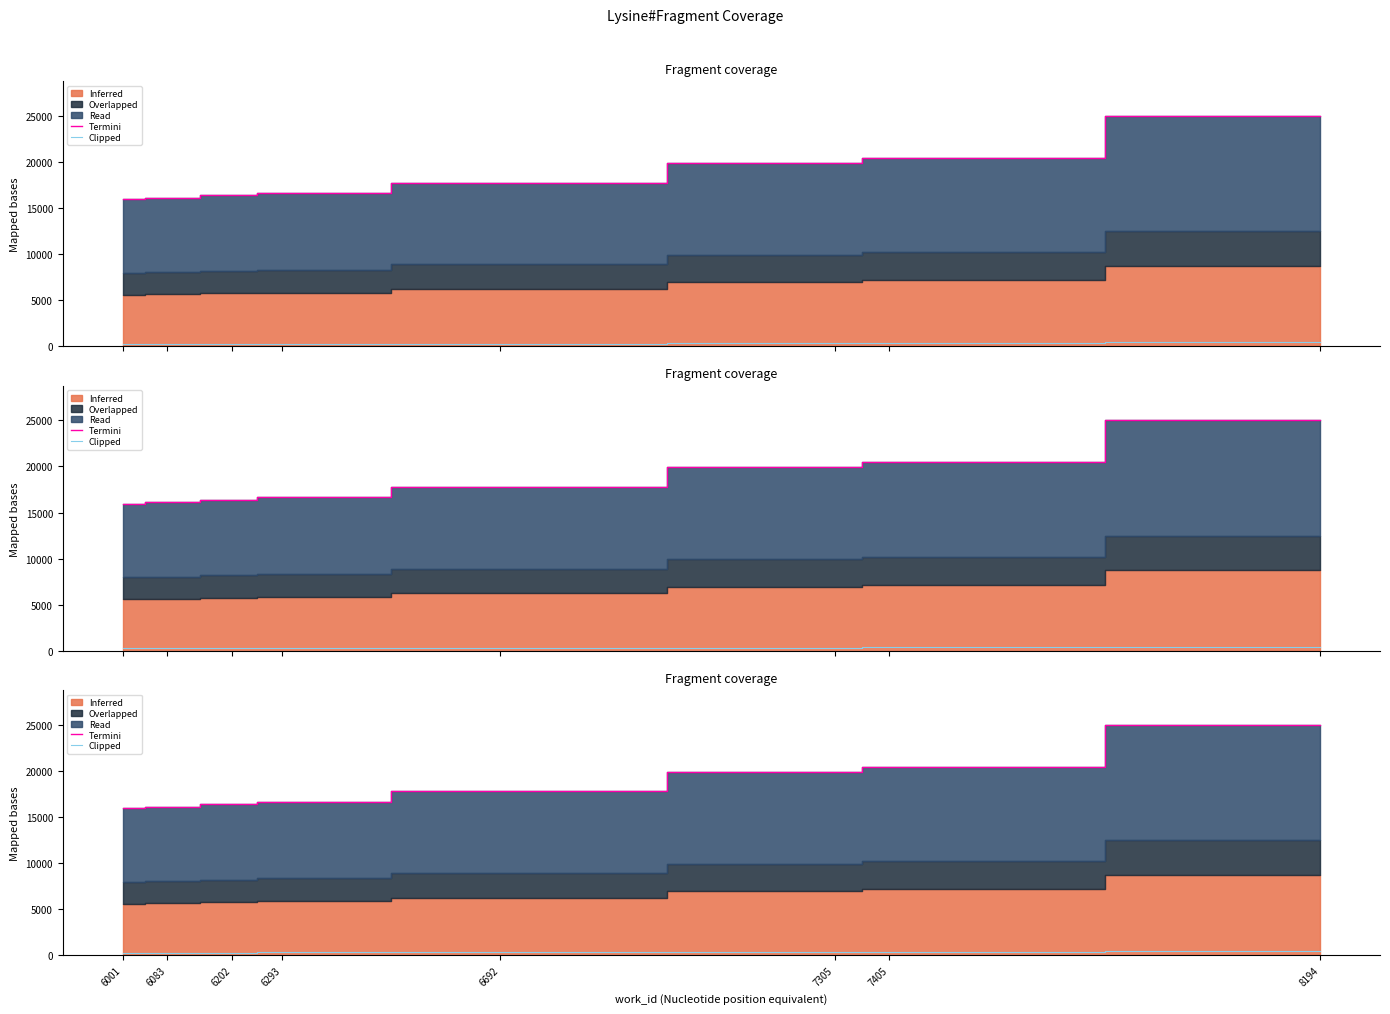

The Clipped series shows 123.2 at 7305. True or false?

False